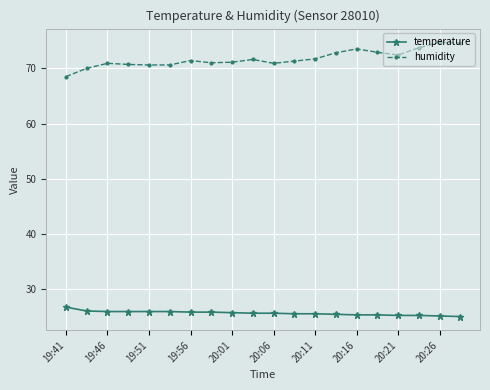

Rank the series by their maximum value, from lowest to highest.

temperature, humidity